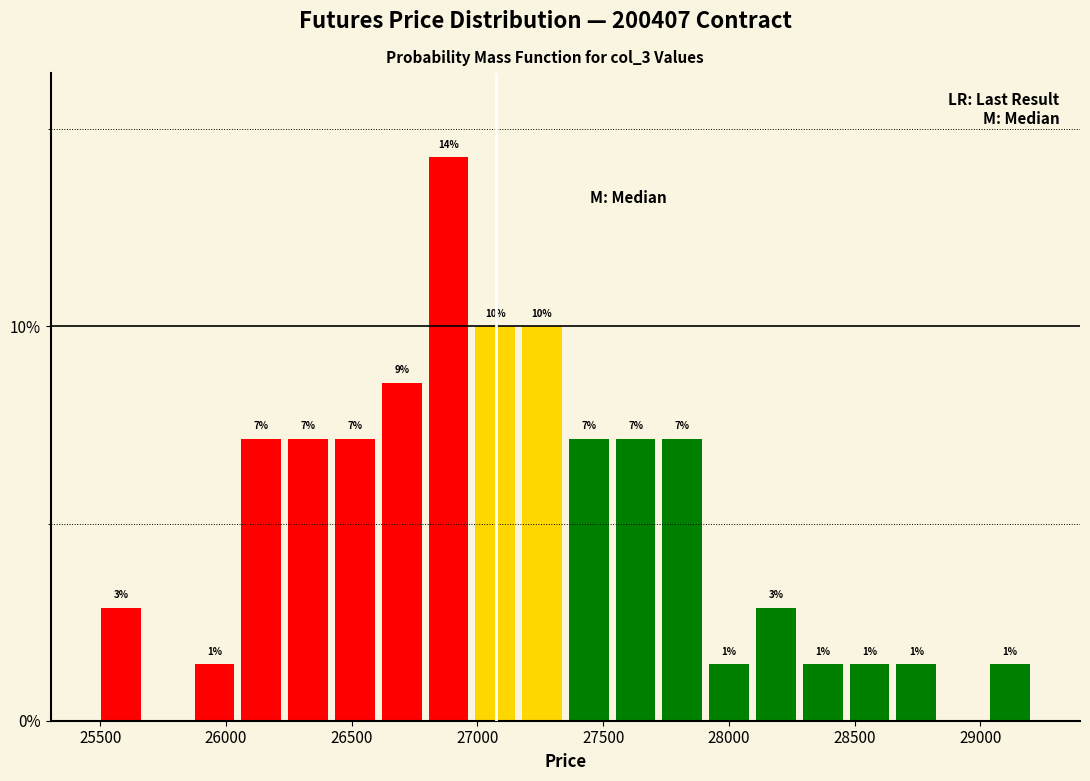

Around what value on the x-axis is the tallest bar? Give the approximate position of its centre, as read against the axis.

26900